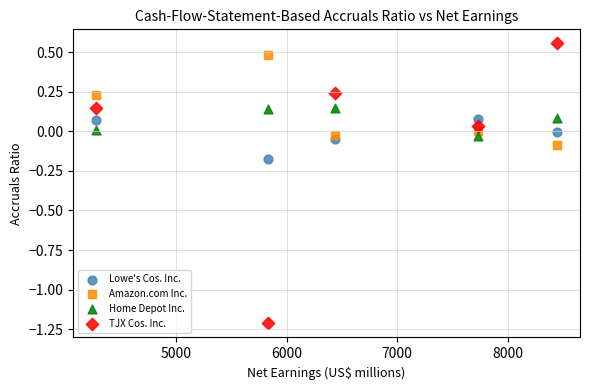

Which series has the largest Y range (max minus min)?

TJX Cos. Inc.